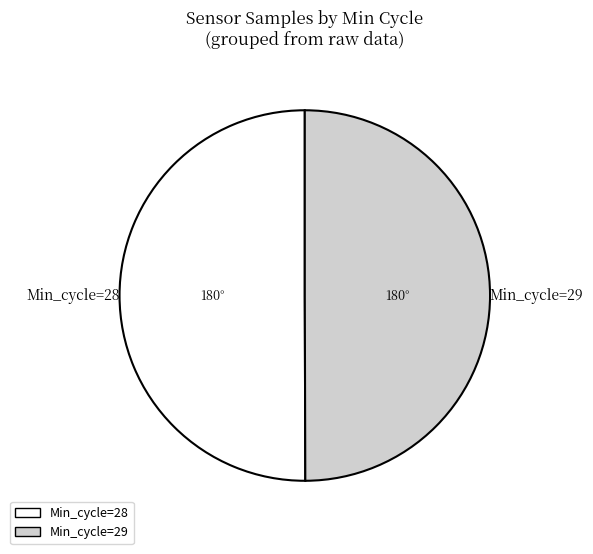

Approximately how many times larger is the value at Min_cycle=28 compared to Min_cycle=29?

1.0